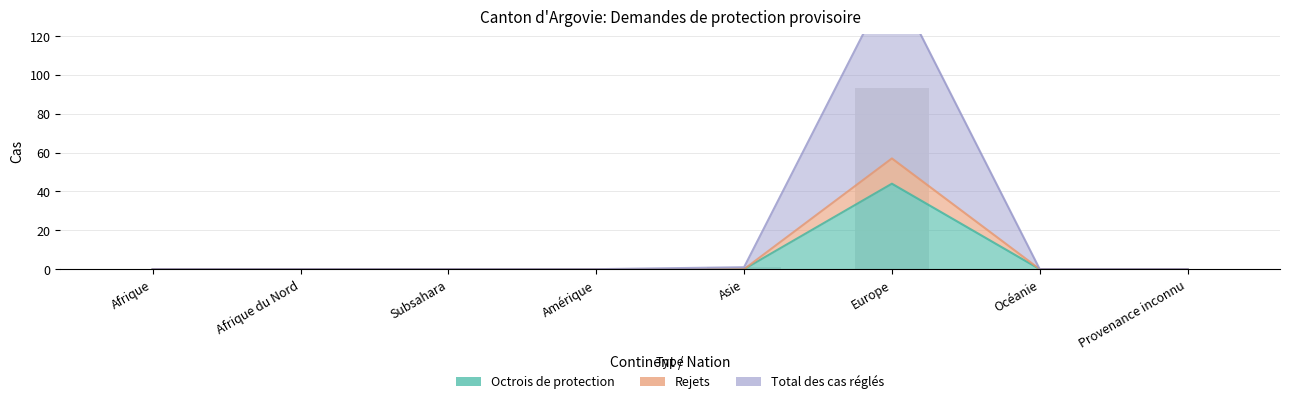

What are all the series names shown in the legend?

Rejets, Octrois de protection, Total des cas réglés